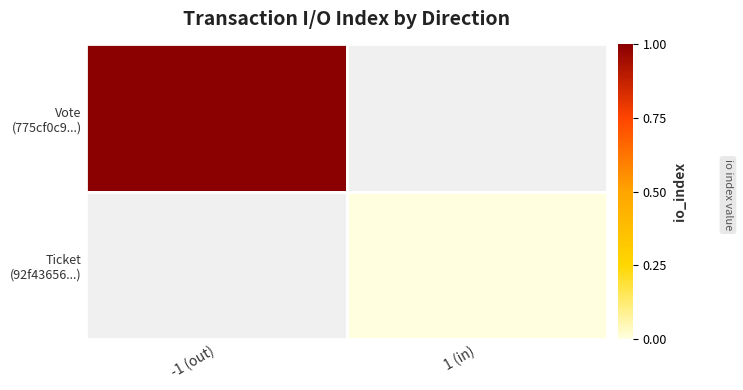

At 1 (in), list the series in order from largest to smallest.

Vote (775cf0c9...), Ticket (92f43656...)